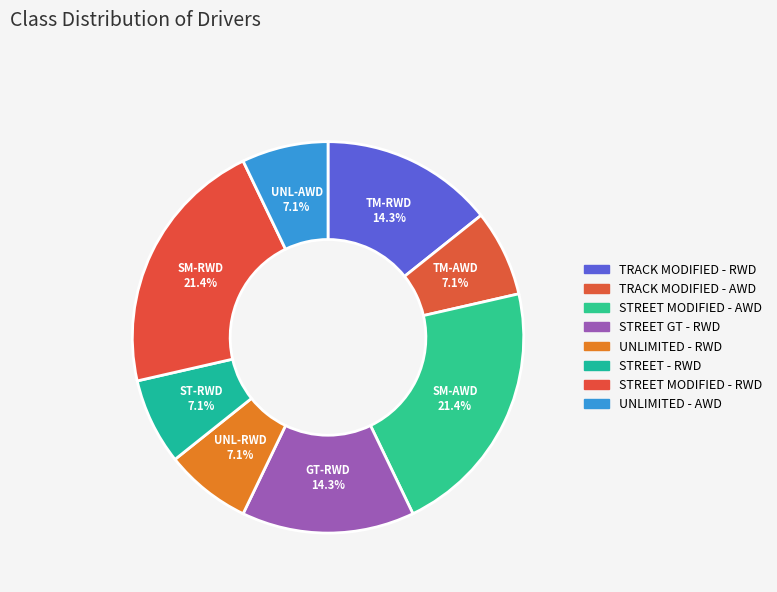

True or false: TRACK MODIFIED - RWD accounts for 4% of the total.

False